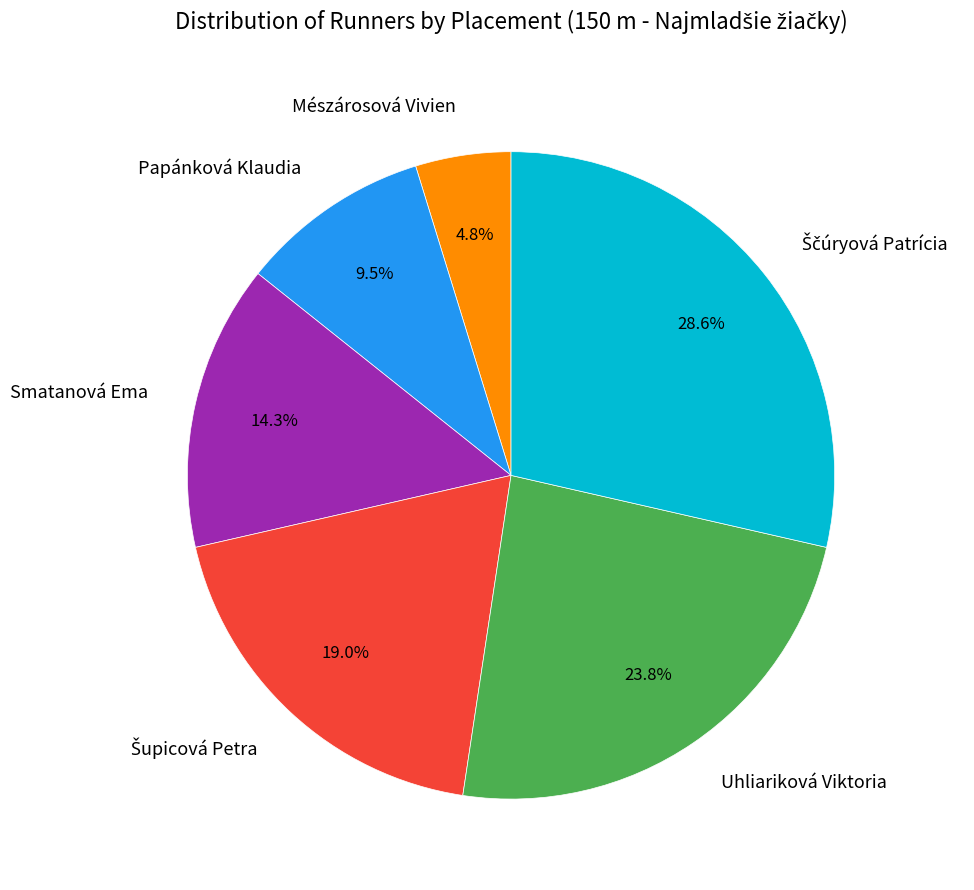

How many segments does this pie chart have?

6